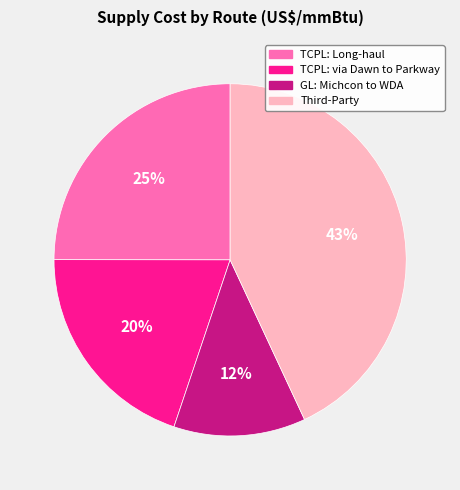

Do TCPL: Long-haul and GL: Michcon to WDA together represent more than half of the pie?

No